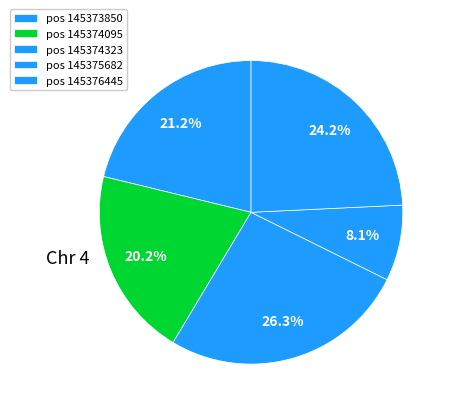

How many slices are in this pie chart?

5